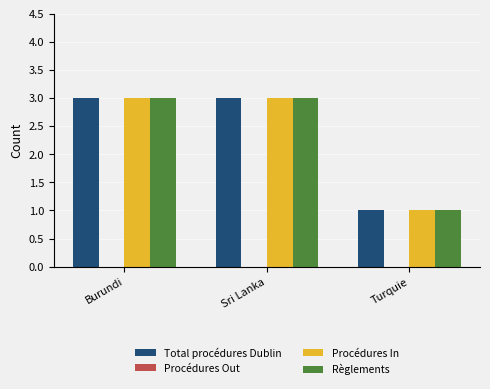

Read the Règlements value at Burundi.

3